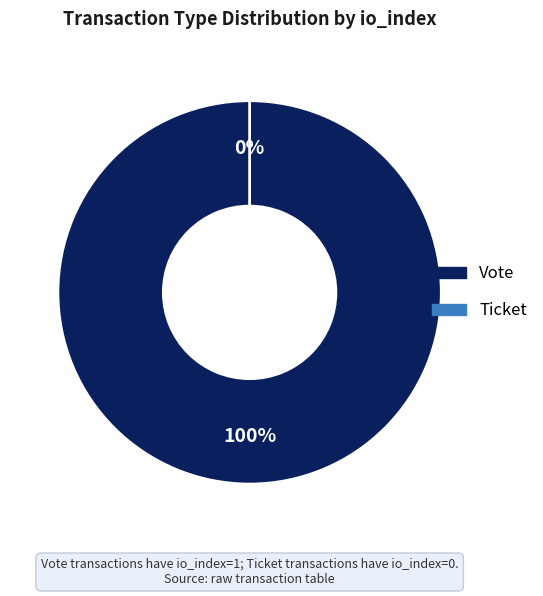

The Ticket slice represents 0% of the pie. True or false?

True